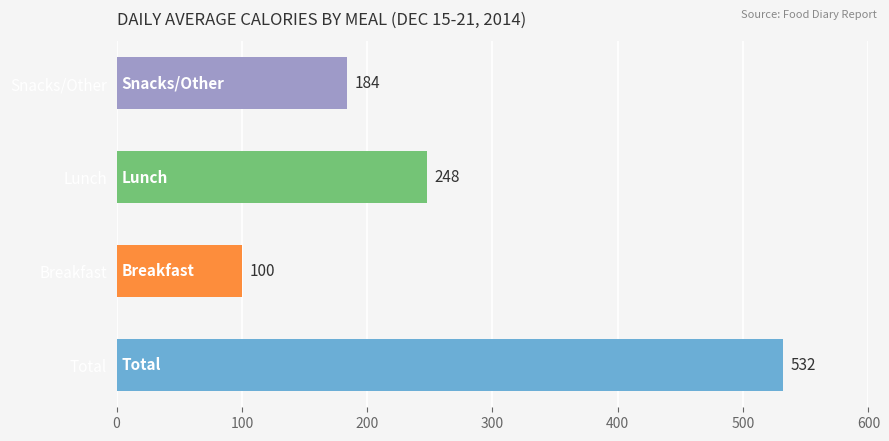

Does the chart contain any negative values?

No